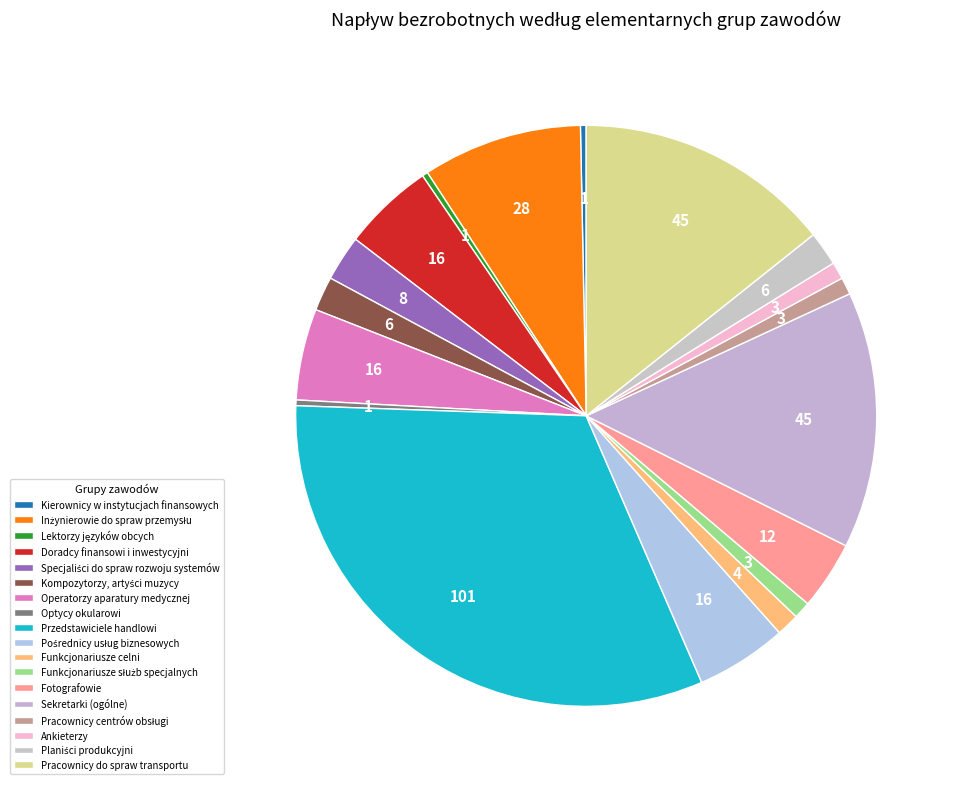

How many slices are in this pie chart?

18